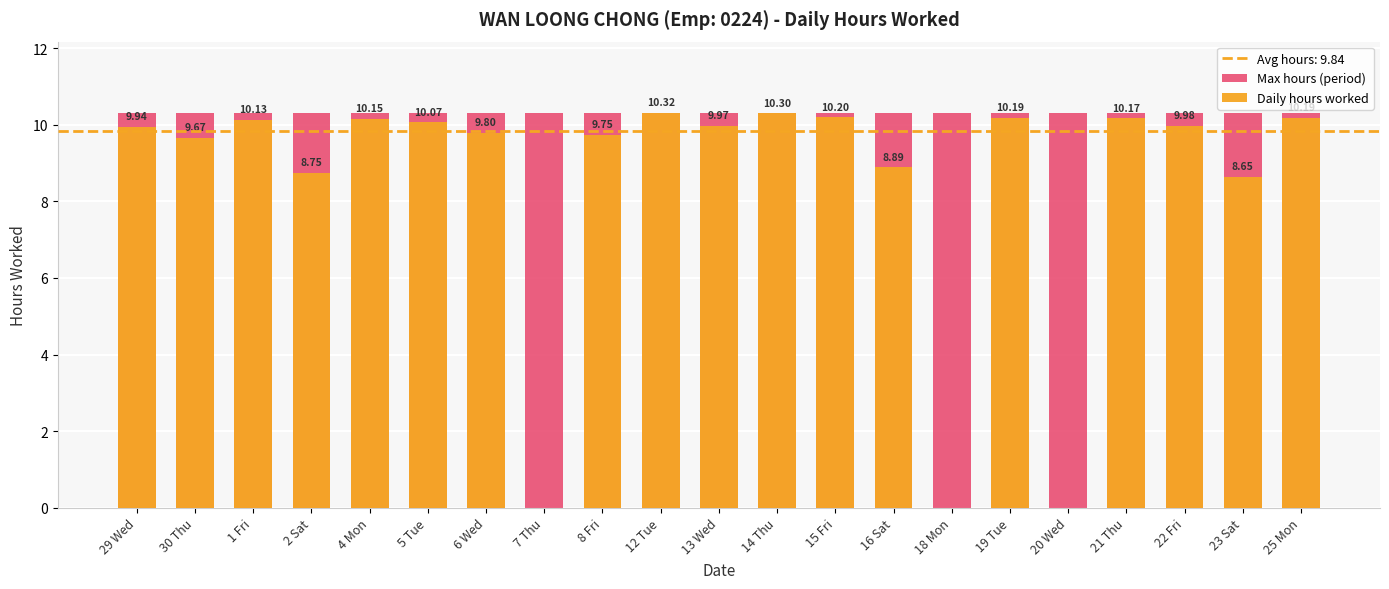

Rank the series at 16 Sat from highest to lowest value.

Max hours (period), Daily hours worked